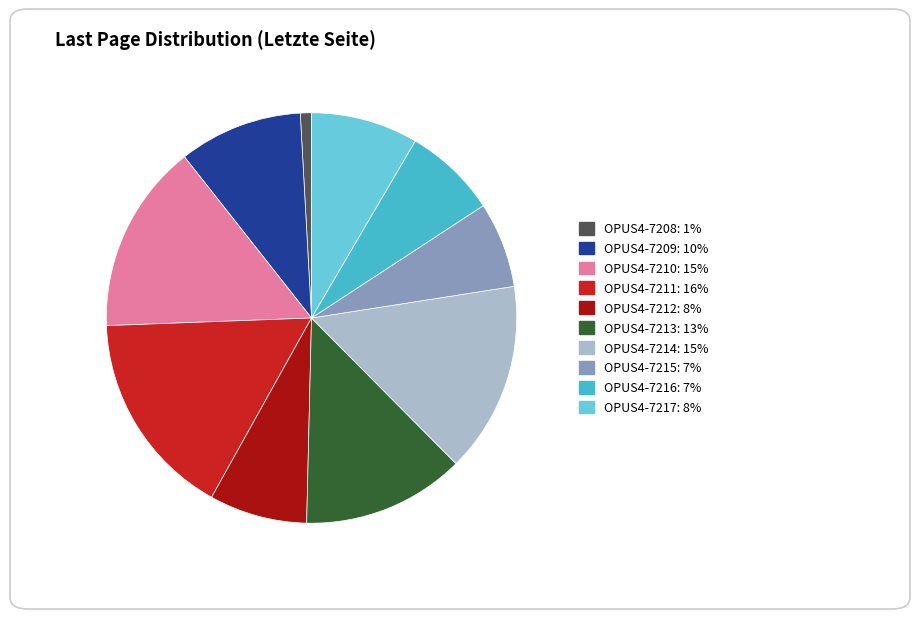

Combined, do OPUS4-7210 and OPUS4-7217 account for over 50%?

No